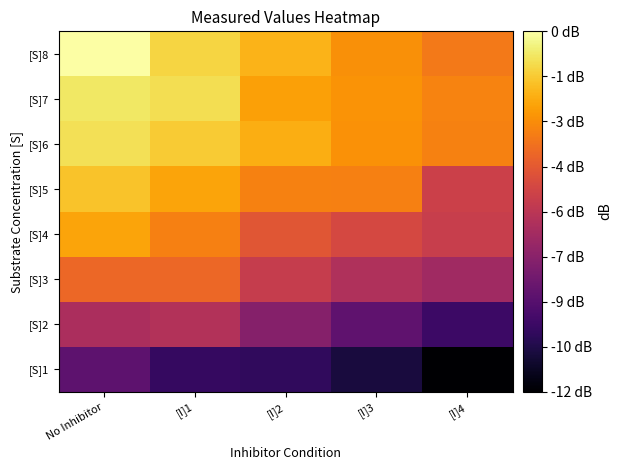

Rank the series at [I]1 from lowest to highest value.

[S]1, [S]2, [S]3, [S]4, [S]5, [S]6, [S]8, [S]7